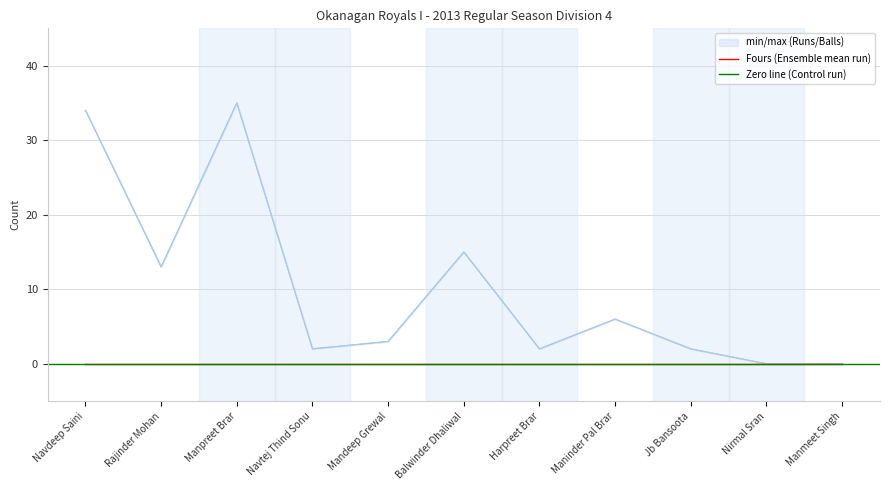

What position from the left is Harpreet Brar?

7